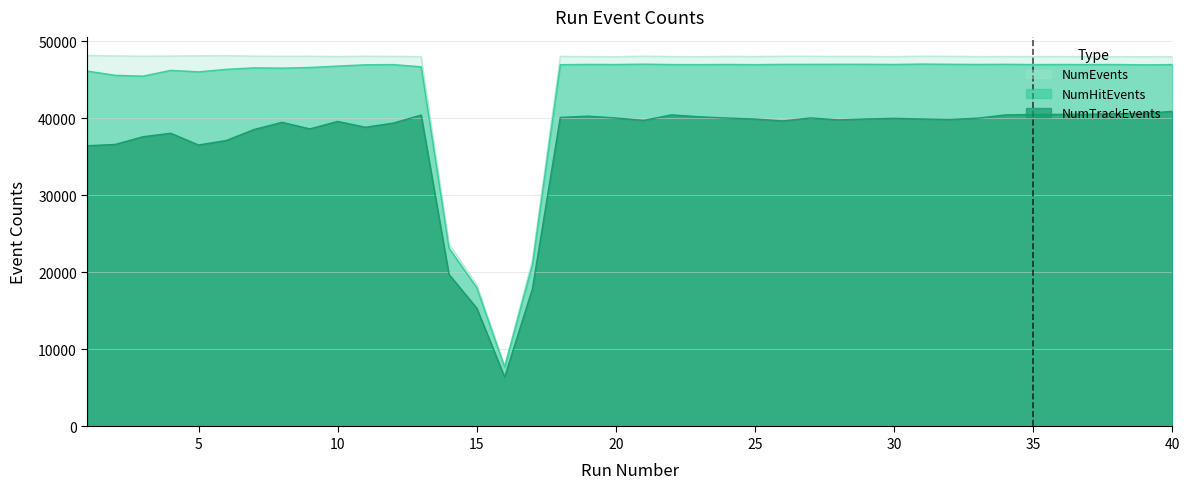

At which category does NumTrackEvents reach its first local peak?

4